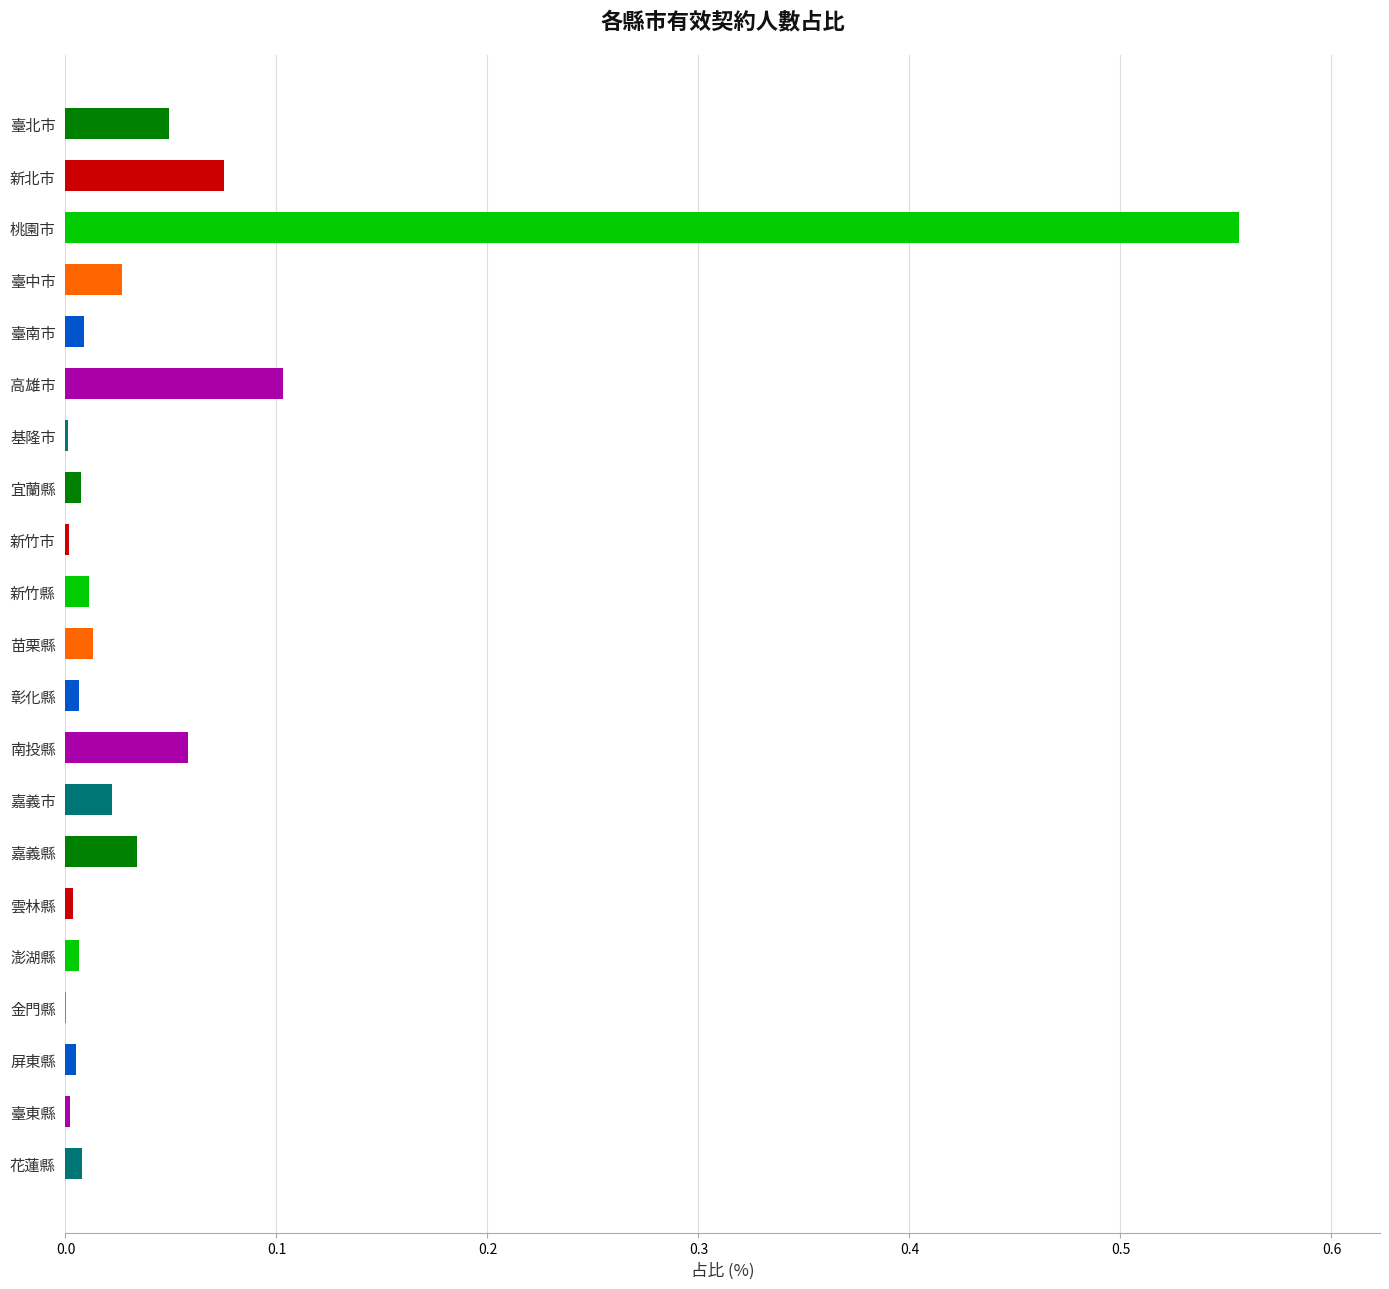

What is the sum of all values?

1.0